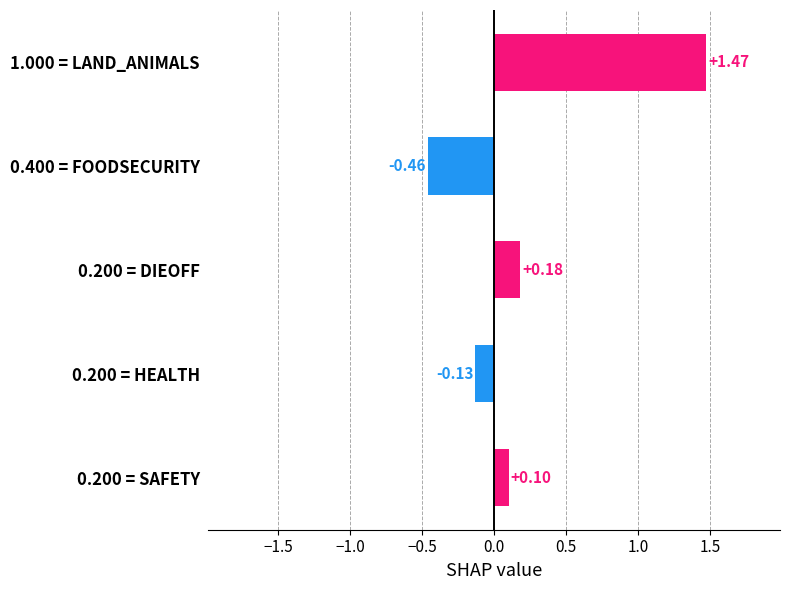

List the labels in order of value, largest first.

1.000 = LAND_ANIMALS, 0.200 = DIEOFF, 0.200 = SAFETY, 0.200 = HEALTH, 0.400 = FOODSECURITY